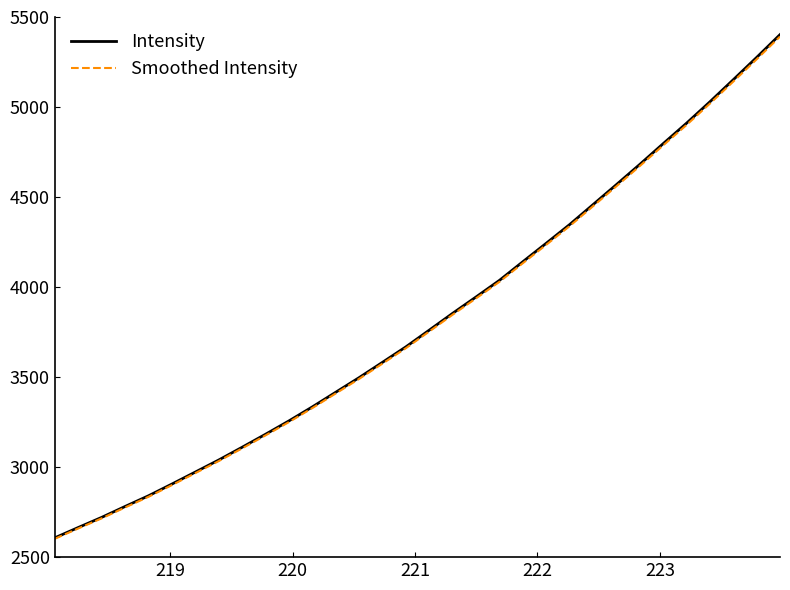

Which series has the largest range (max minus min)?

Intensity